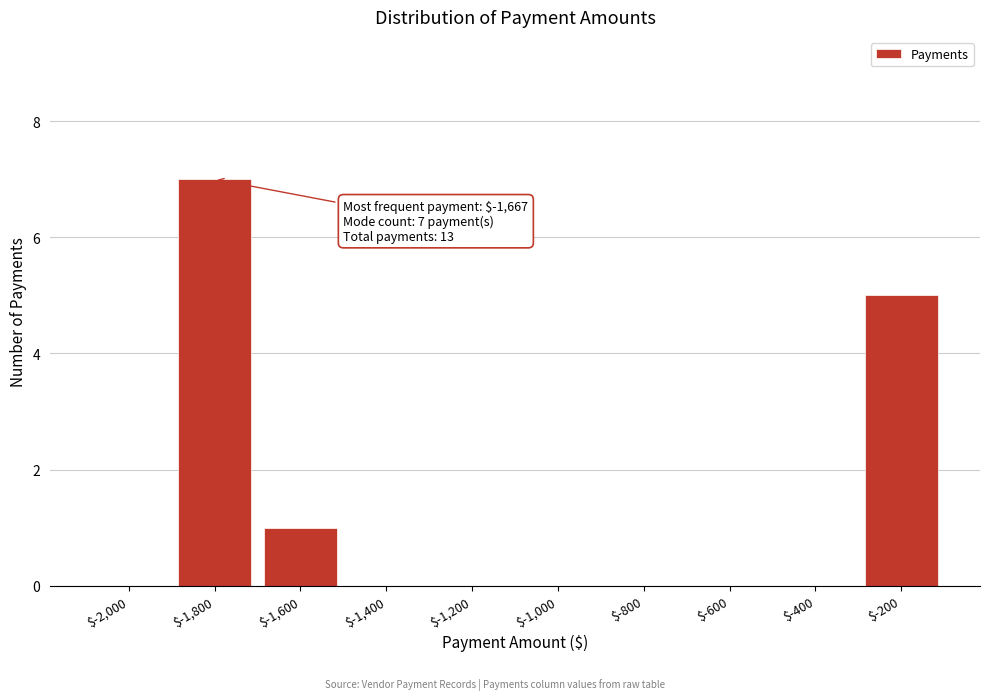

At which category does the chart reach its peak across all series?

$-1,800